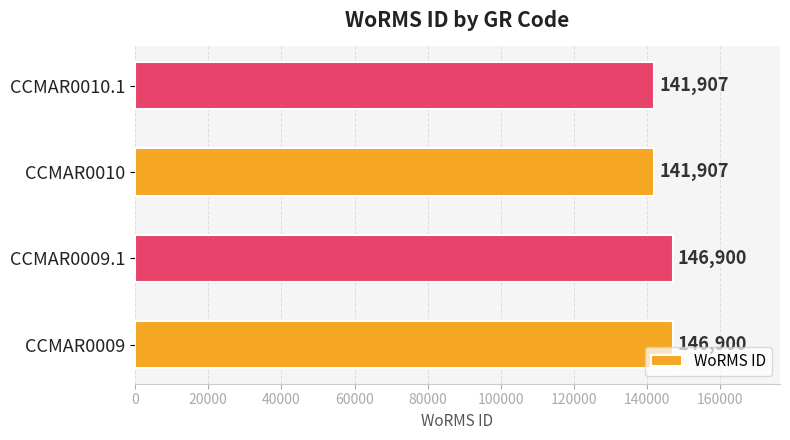

Are the bars grouped side by side (vs. stacked)?

No